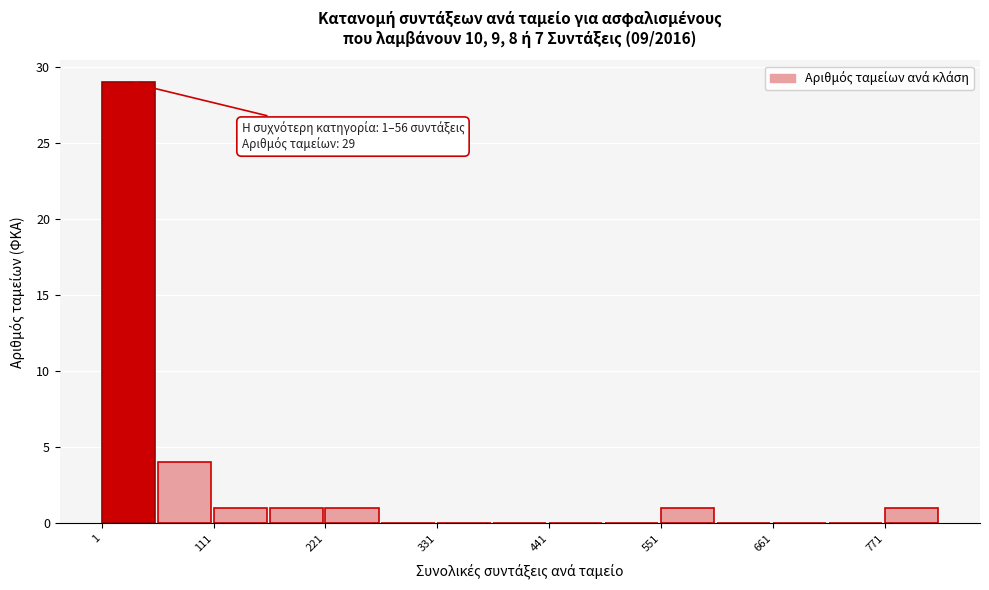

Around what value on the x-axis is the tallest bar? Give the approximate position of its centre, as read against the axis.

20